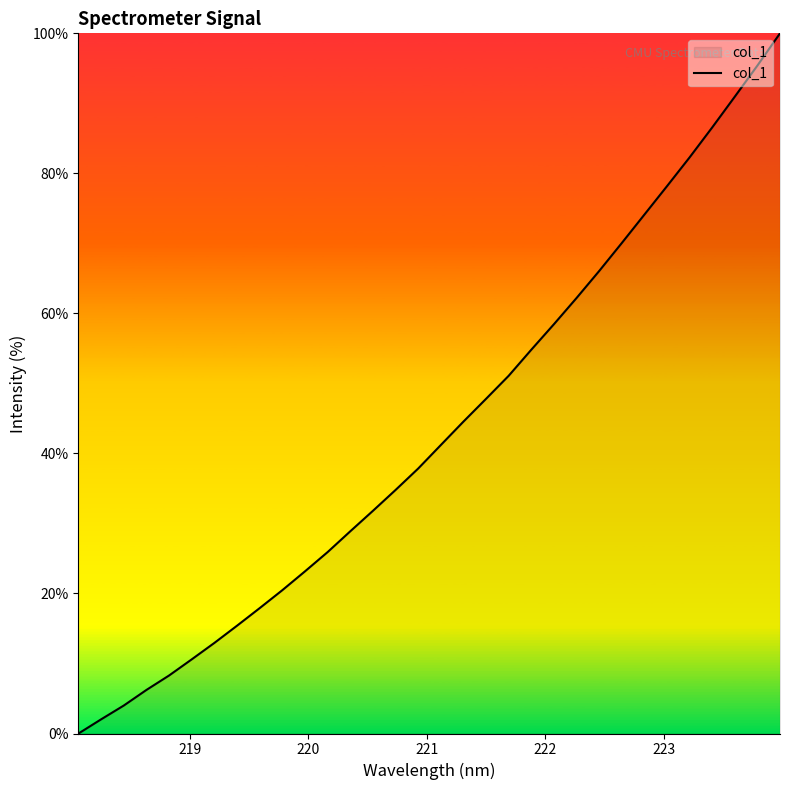

How many positive values are there?

31